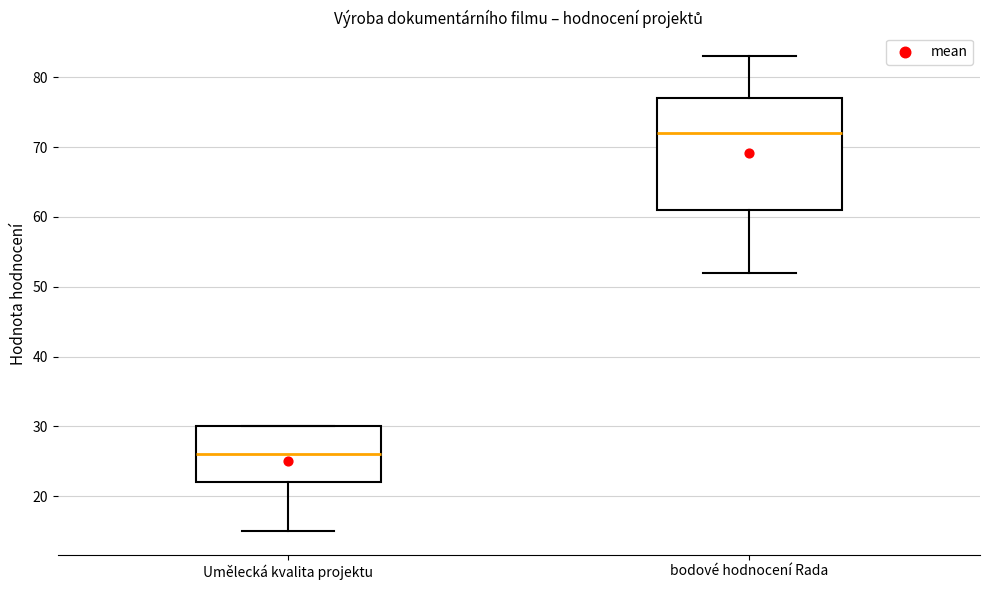

Which box is the tallest, from its lower edge to its upper edge?

bodové hodnocení Rada